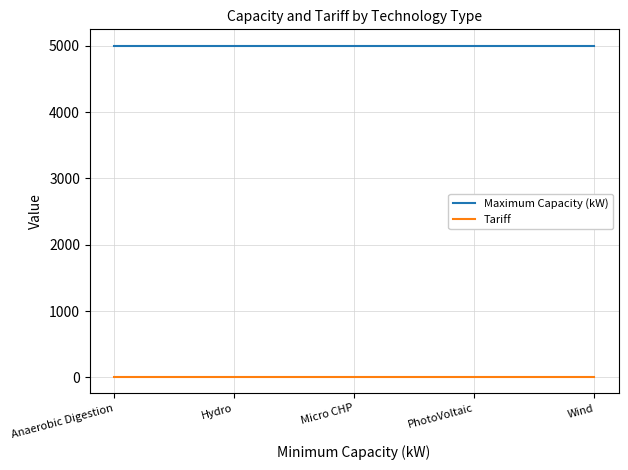

Is it true that Maximum Capacity (kW) equals 5000.0 at Hydro?

True